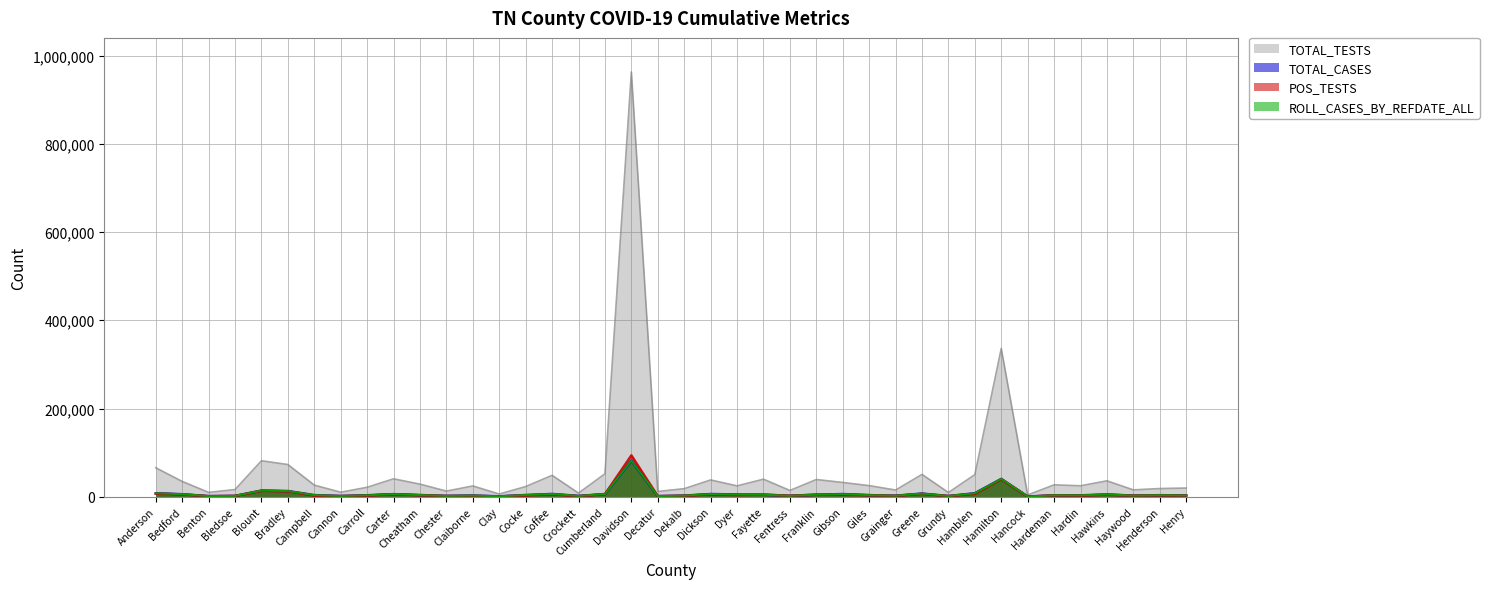

What is the label of the 13th point from the right?

Giles